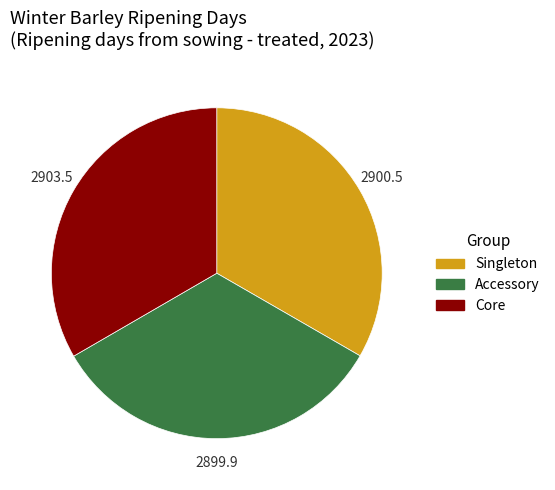

Does any single category account for the majority?

No